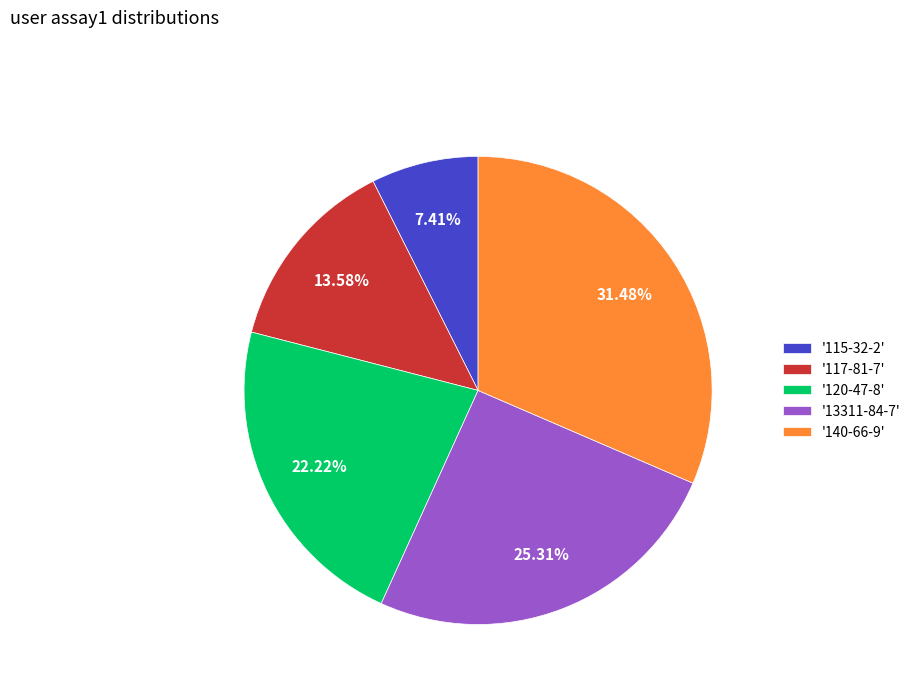

Between '115-32-2' and '117-81-7', which is larger?

'117-81-7'